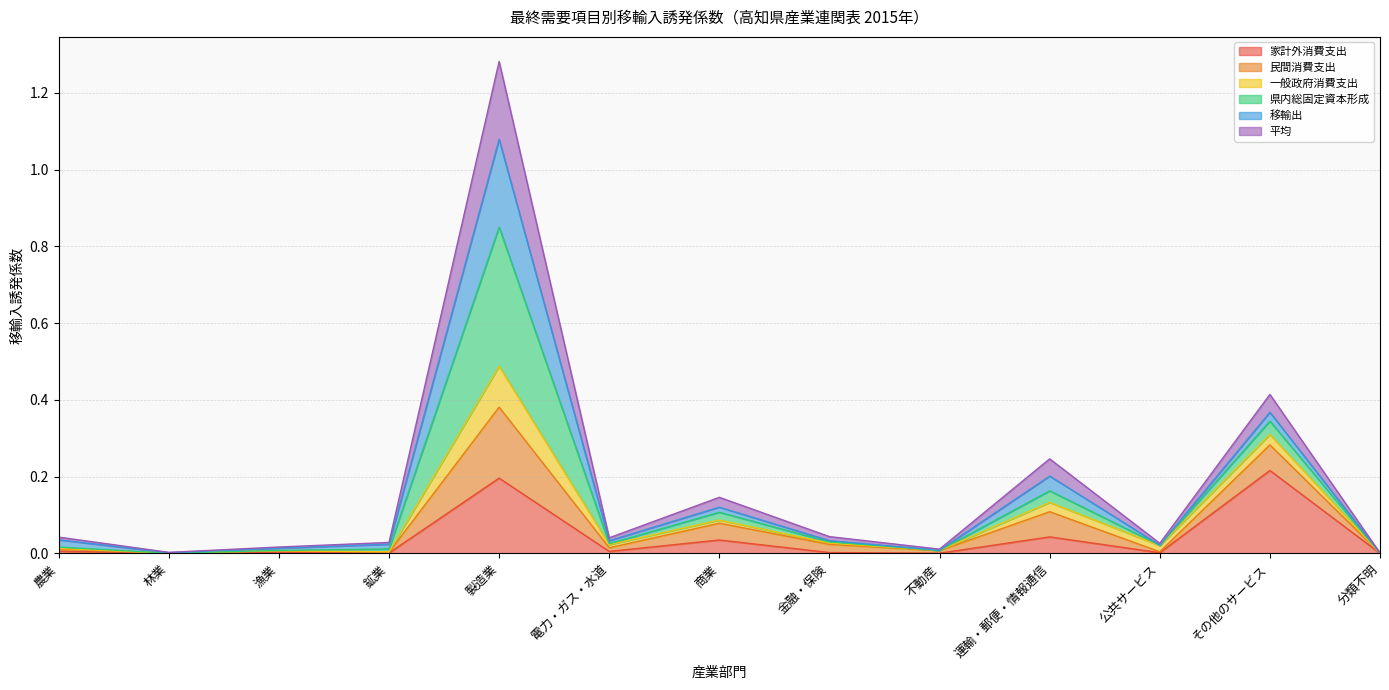

Is the value of 一般政府消費支出 at 電力・ガス・水道 greater than the value of 平均 at 運輸・郵便・情報通信?

No